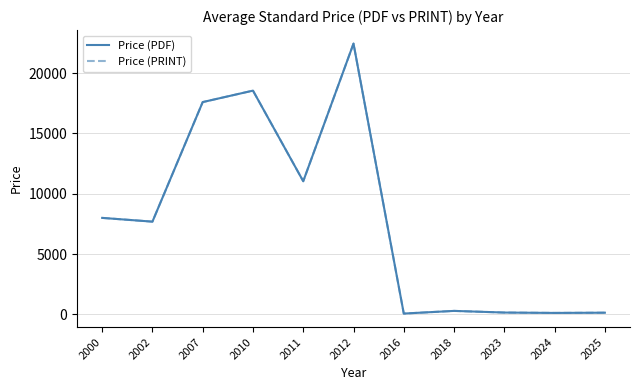

What is the greatest value displayed?

22450.0